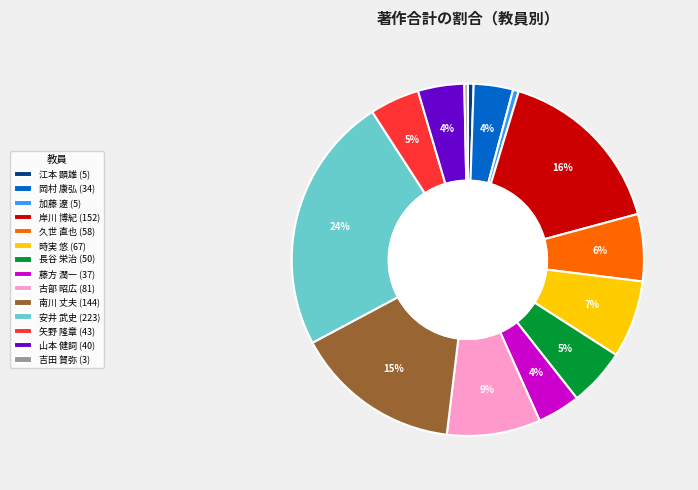

What percentage is the 長谷 栄治 (50) slice, to the nearest percent?

5%